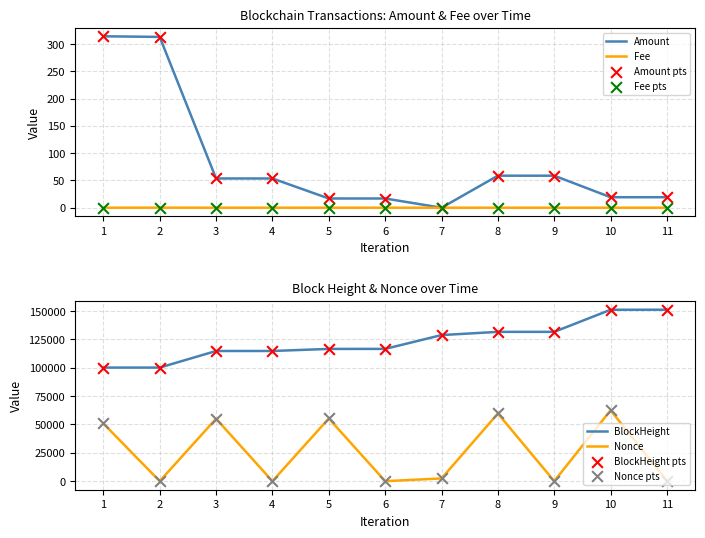

What are all the series names shown in the legend?

Amount, Fee, BlockHeight, Nonce